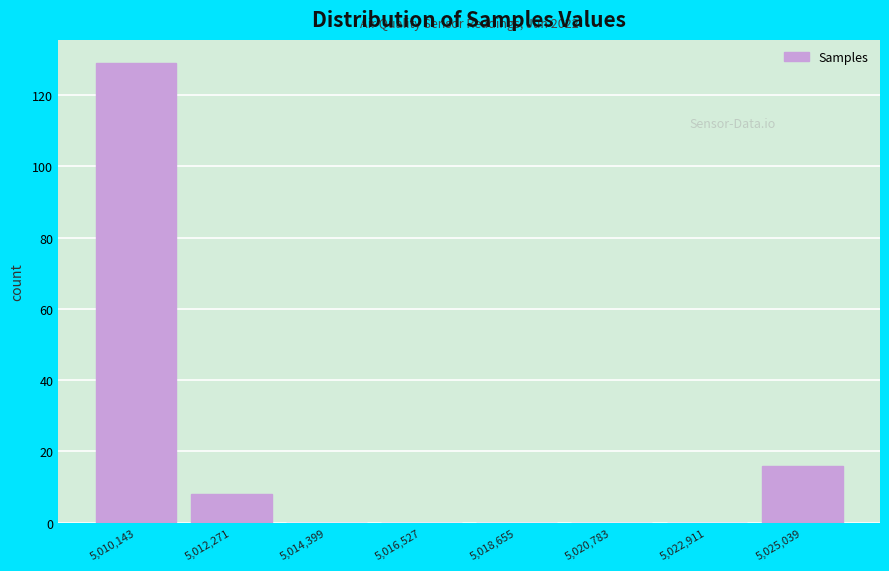

Which range on the x-axis has the tallest bar?

5009000 to 5011000